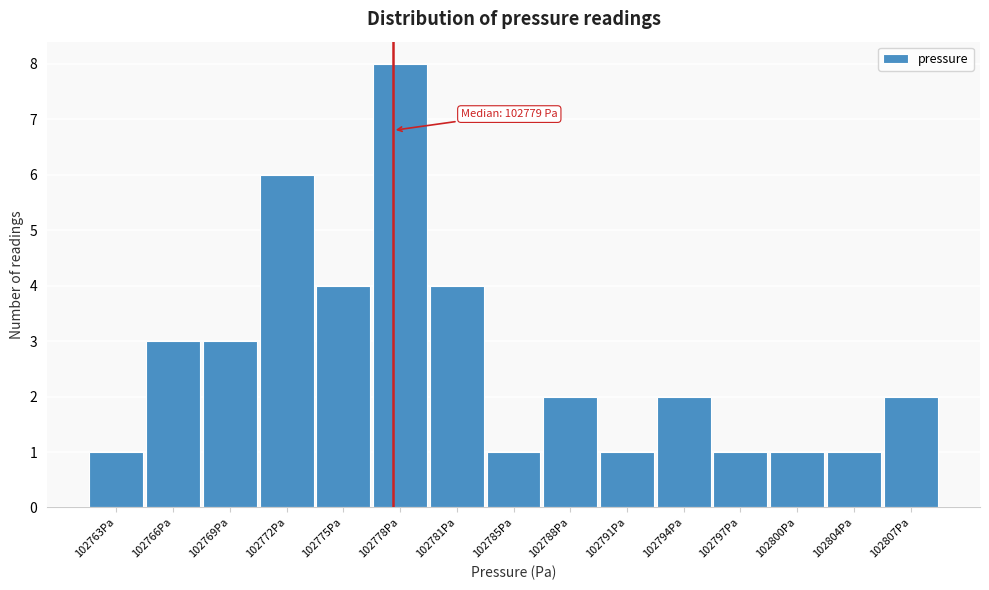

Reading left to right, what are all the values shown in this chart?

102763Pa=1	102766Pa=3	102769Pa=3	102772Pa=6	102775Pa=4	102778Pa=8	102781Pa=4	102785Pa=1	102788Pa=2	102791Pa=1	102794Pa=2	102797Pa=1	102800Pa=1	102804Pa=1	102807Pa=2